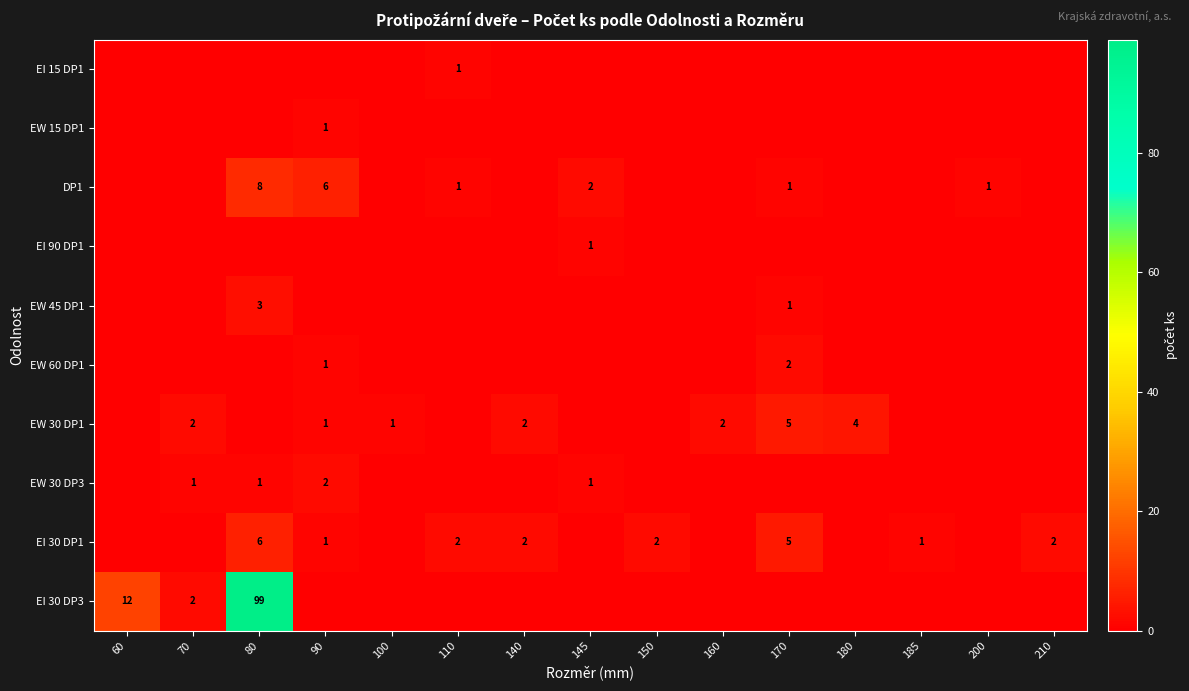

What is the sum of the row_2 values at 170 and 200?

2